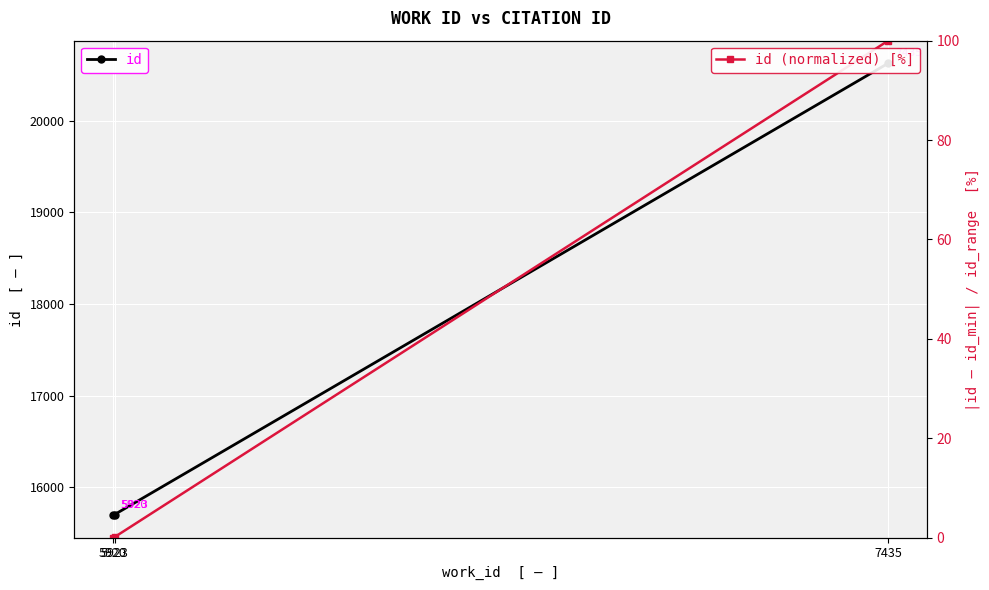

Reading left to right, list all the values displayed in this chart.

id: 5920=15696.0	5923=15701.0	7435=20626.0
id (normalized) [%]: 5920=0.0	5923=0.1	7435=100.0